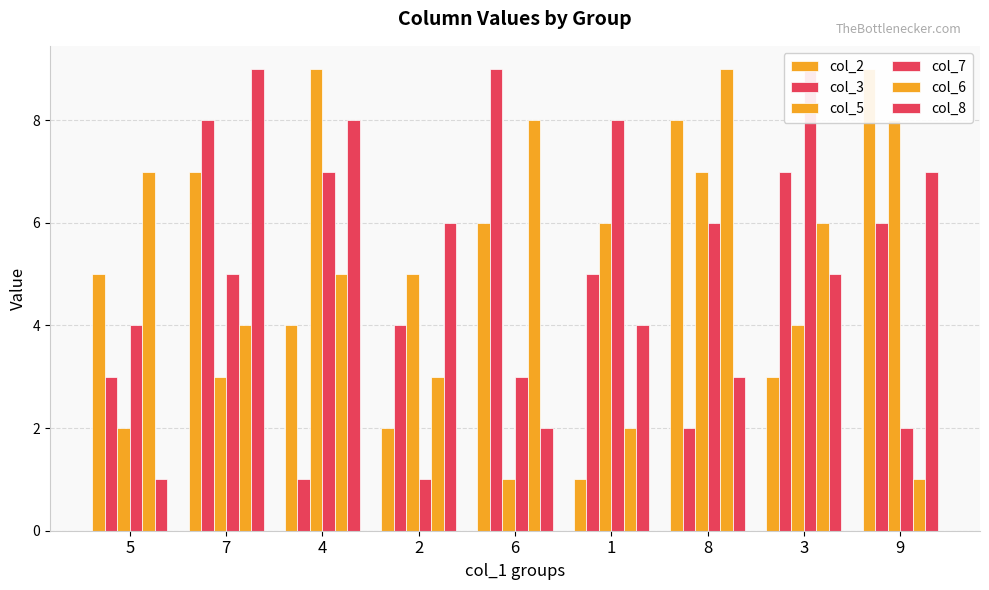

What is the spread (max minus min) of values at 1?

7